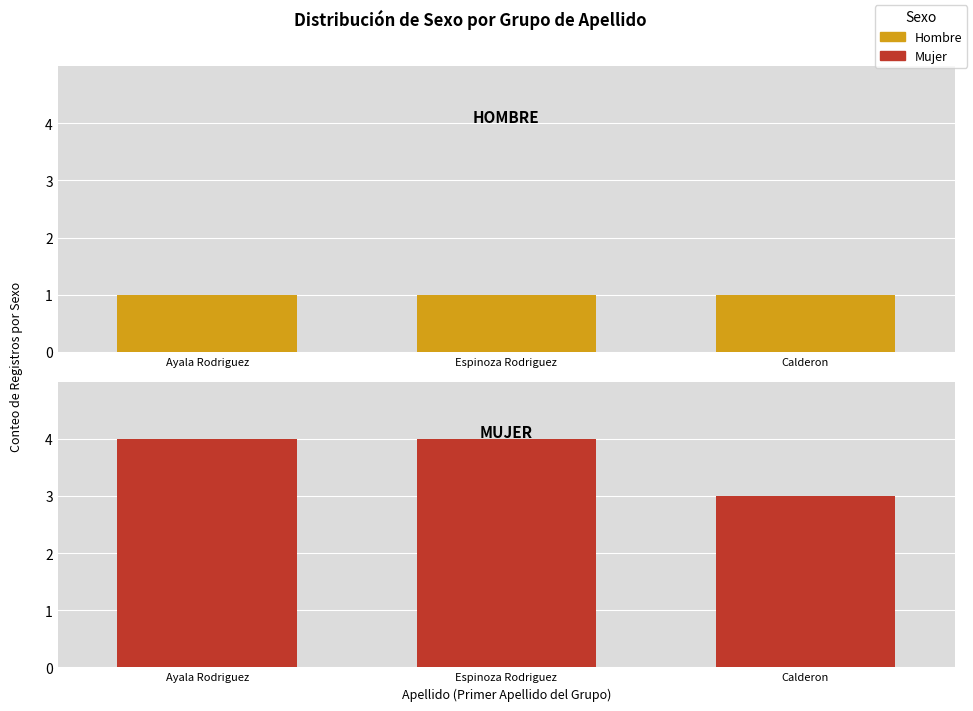

At which category is the sum across all series the highest?

Ayala Rodriguez